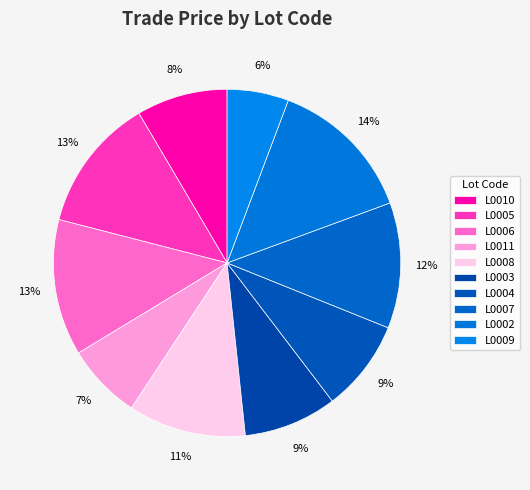

To the nearest percent, what is the average slice percentage?

10%